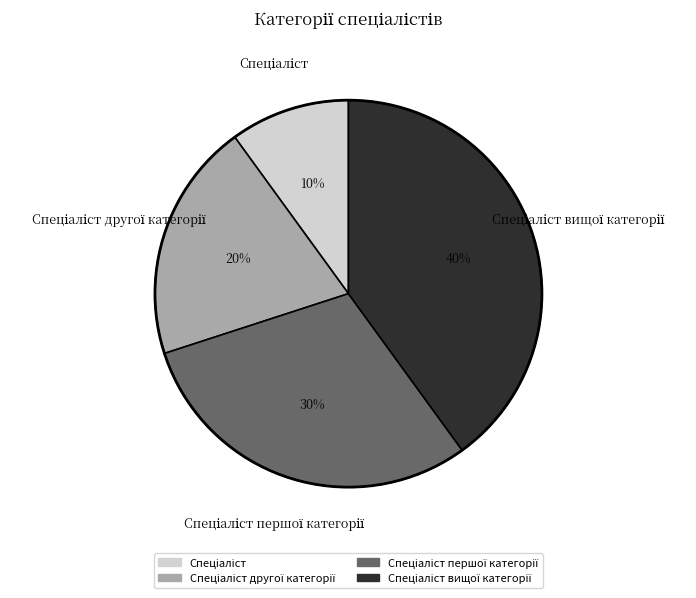

To the nearest percent, what is the average slice percentage?

25%